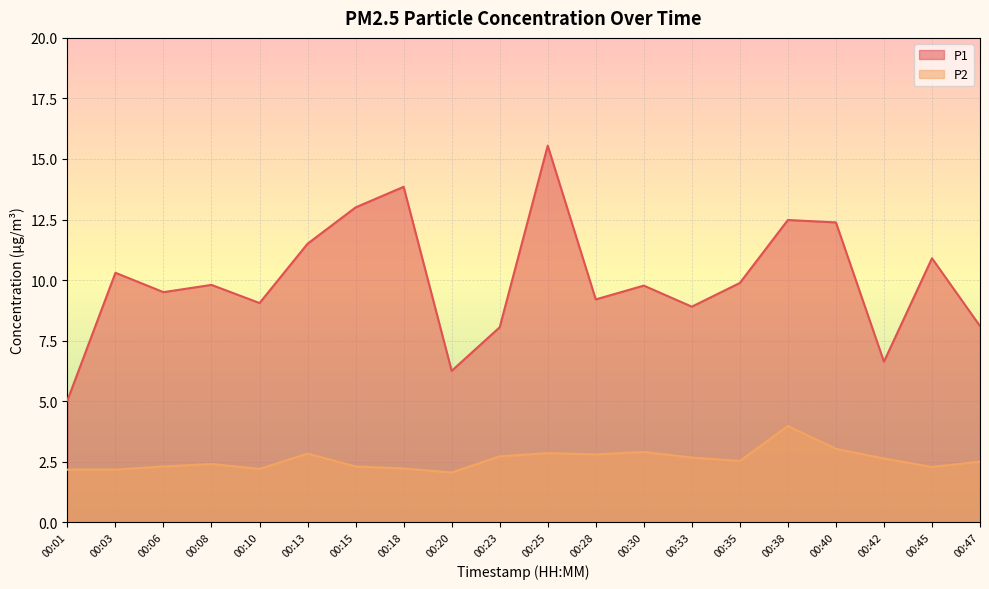

True or false: P2 has a value of 1.3 at 00:15.

False